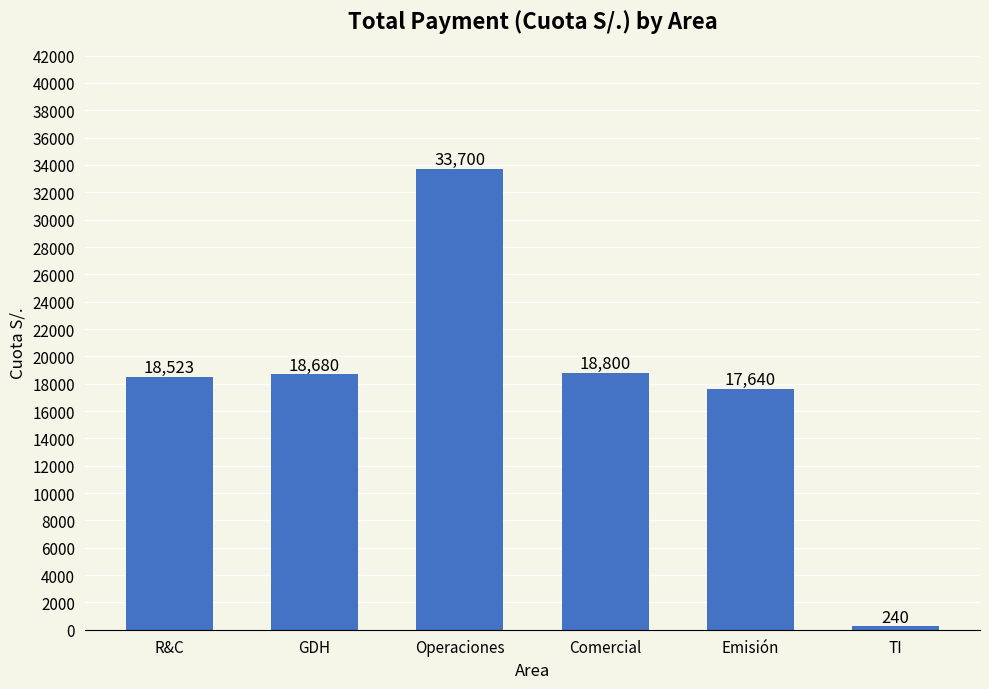

The chart shows a value of 17640.0 at Emisión. True or false?

True